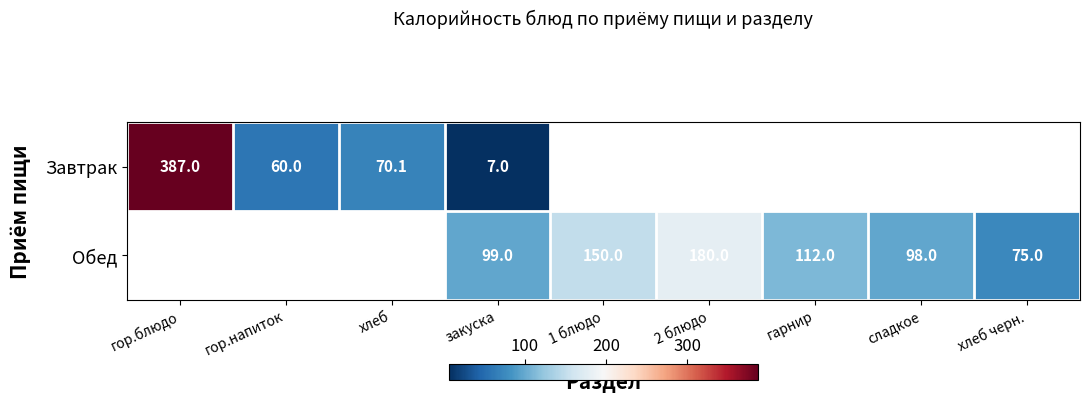

How many data points does each series have?

9